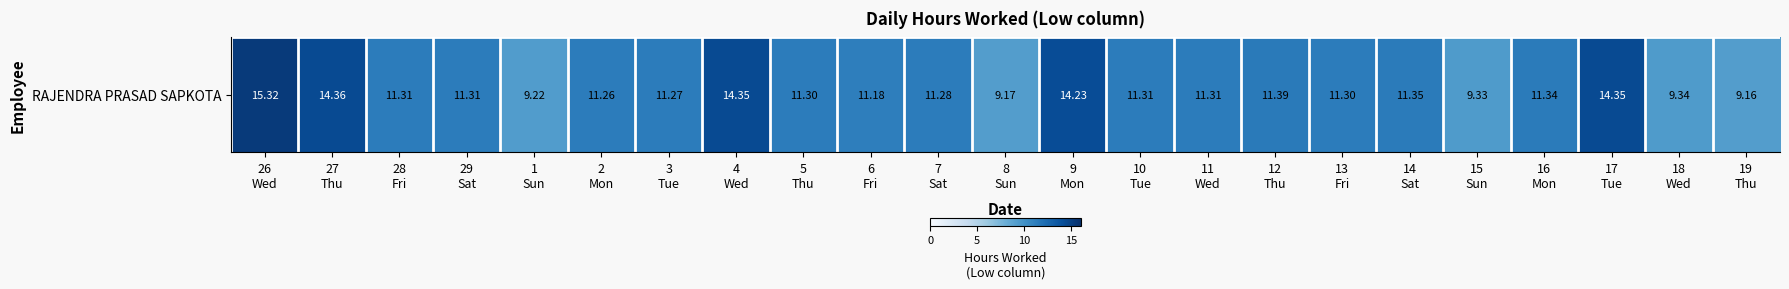

What is the sum of the values at 15
Sun and 8
Sun?

18.5